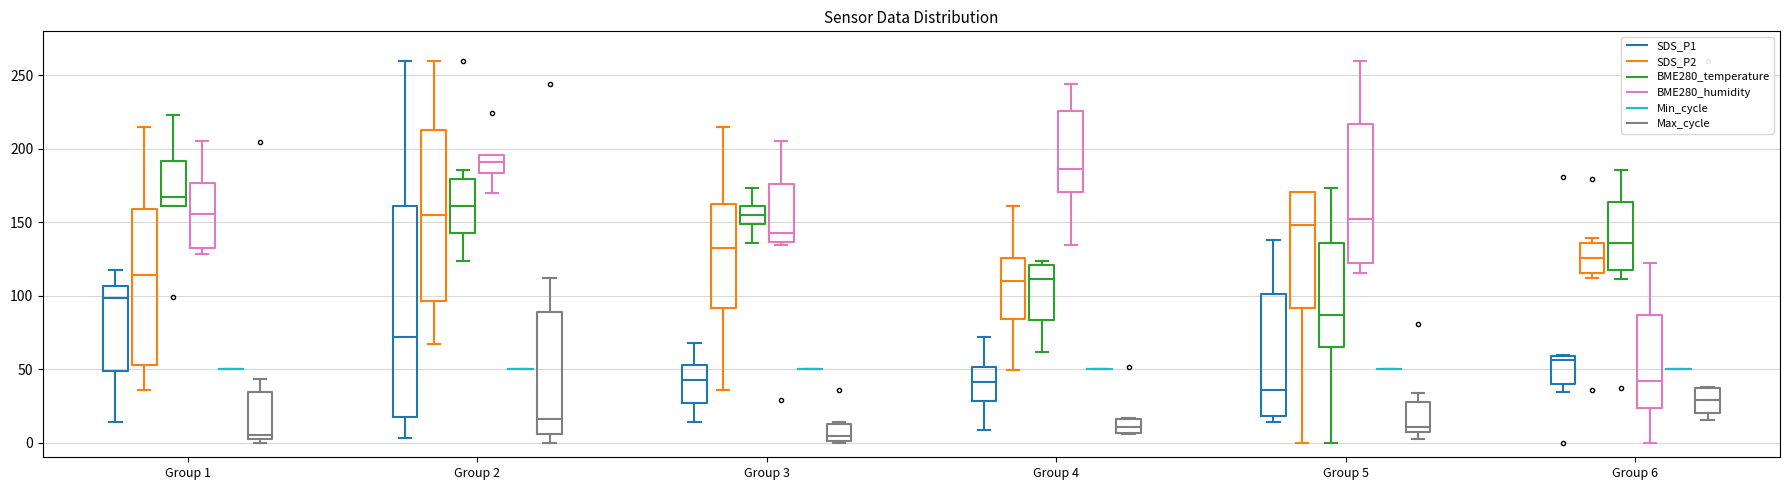

Which box is the tallest, from its lower edge to its upper edge?

Group 2 (SDS_P1)